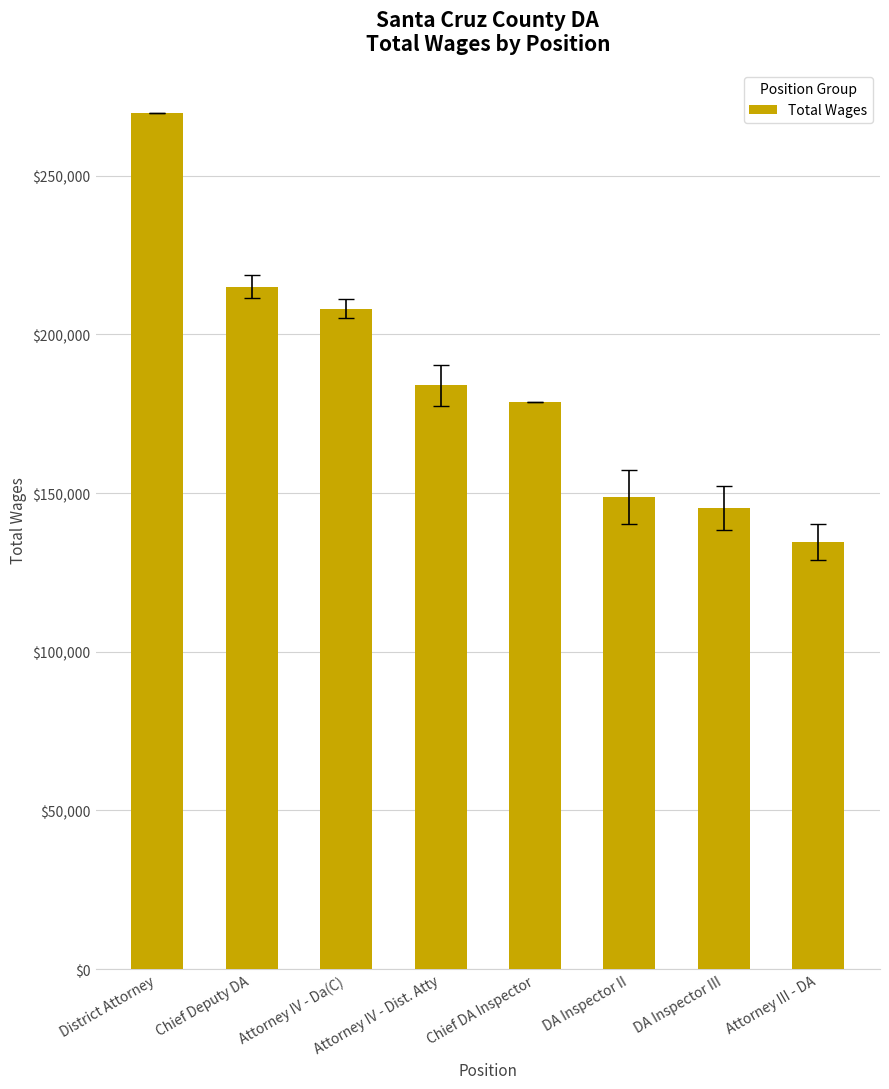

What is the value of the 6th bar from the left?

148761